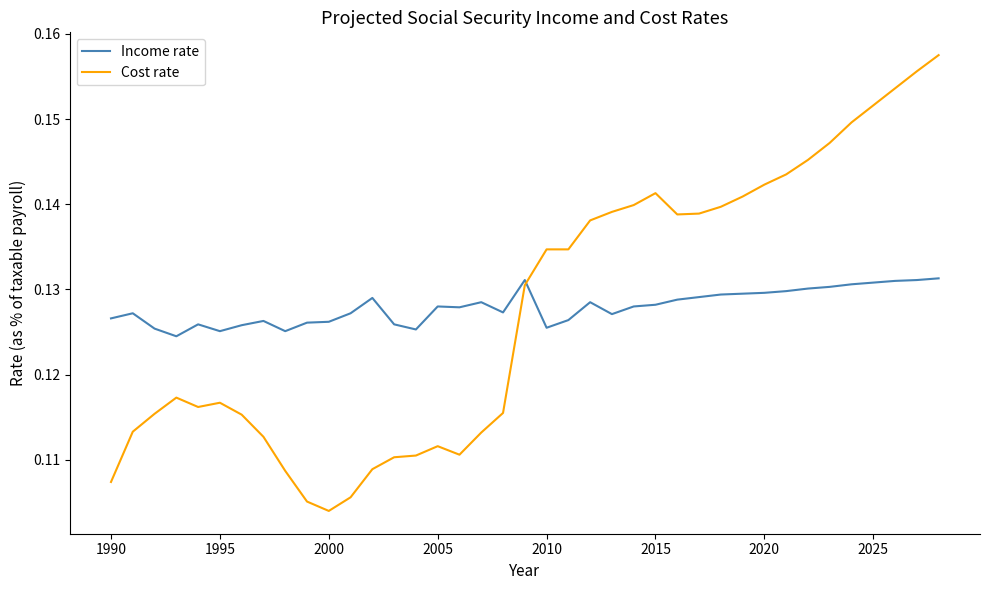

What are all the series names shown in the legend?

Income rate, Cost rate